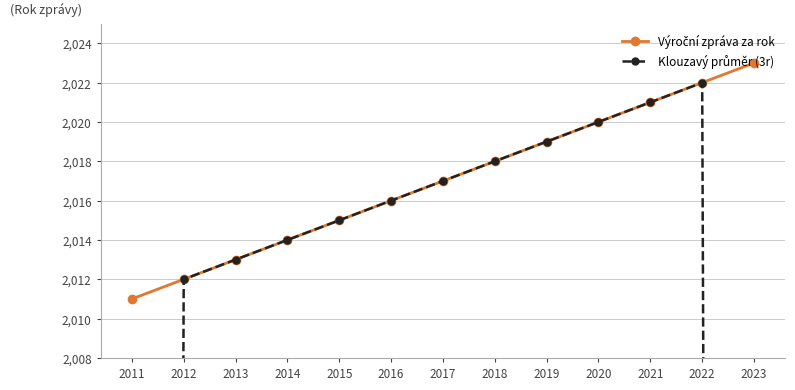

List the series in order of their peak value, lowest first.

Klouzavý průměr (3r), Výroční zpráva za rok